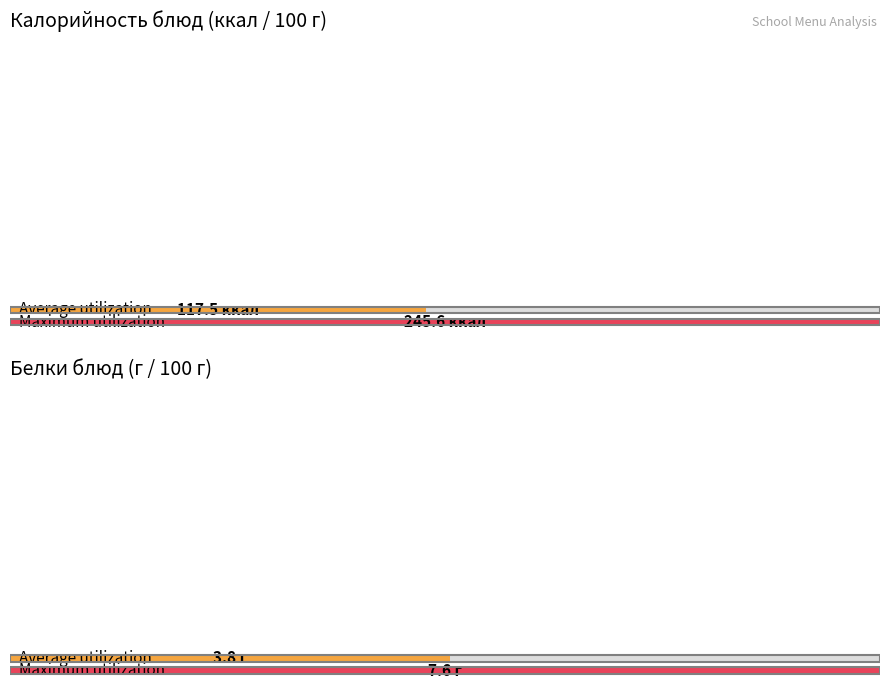

What are all the series names shown in the legend?

Калорийность, Белки